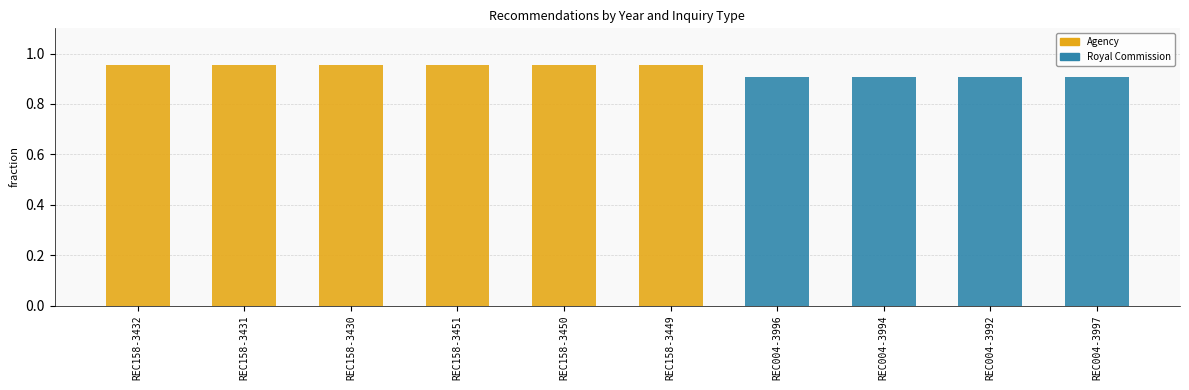

Which series has the widest spread of values?

Agency